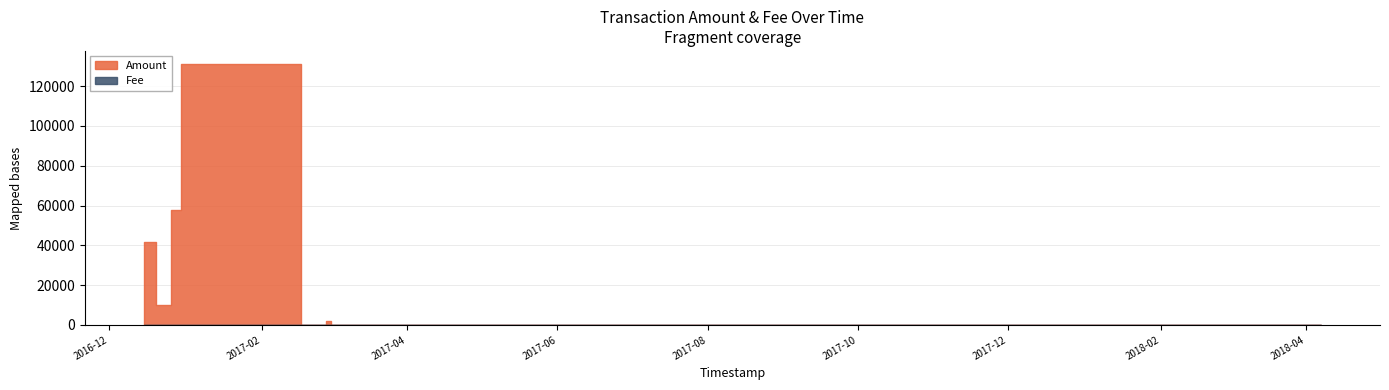

Count the number of categories in the chart.

18